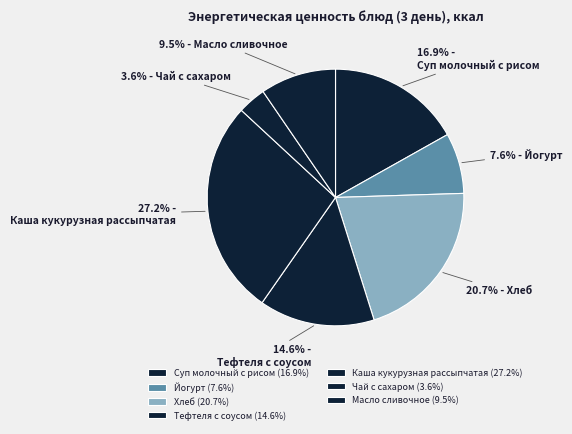

Which slice is the smallest?

Чай с сахаром